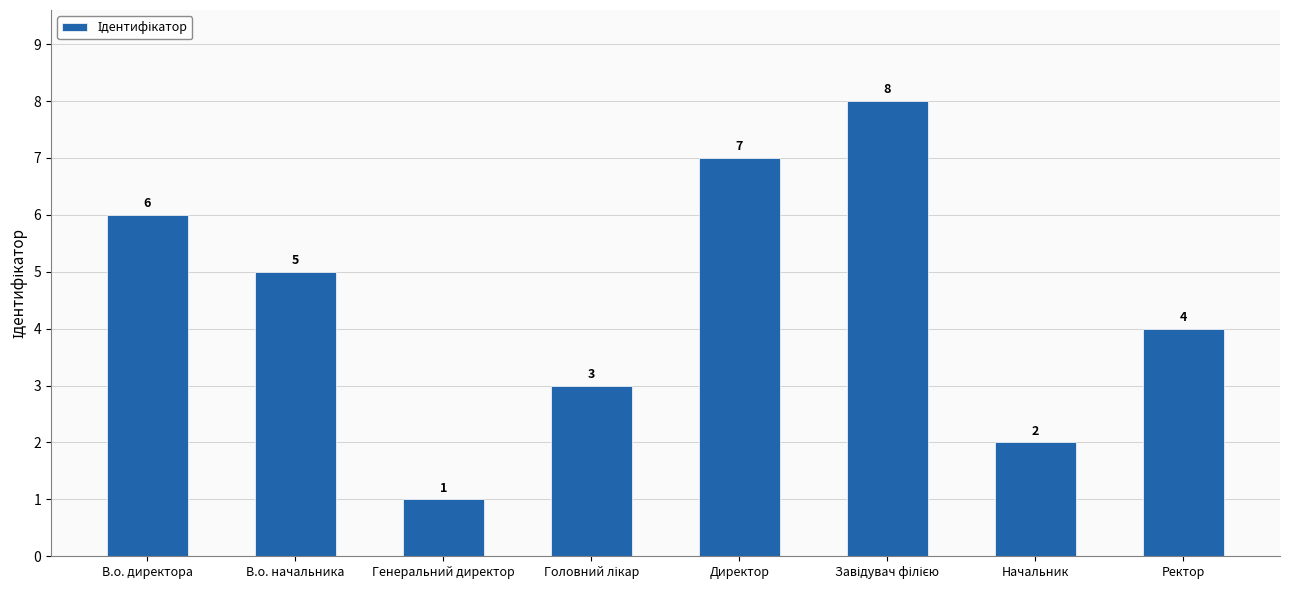

What is the sum of all values?

36